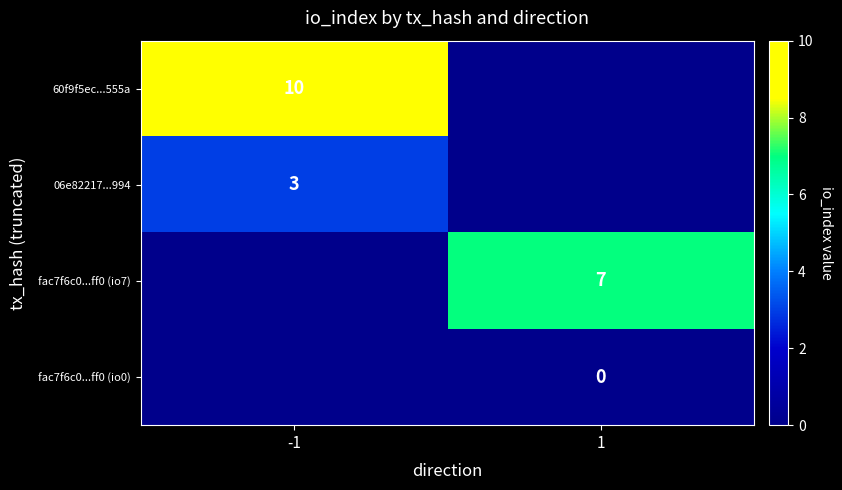

Between 1 and -1, which is larger?

-1